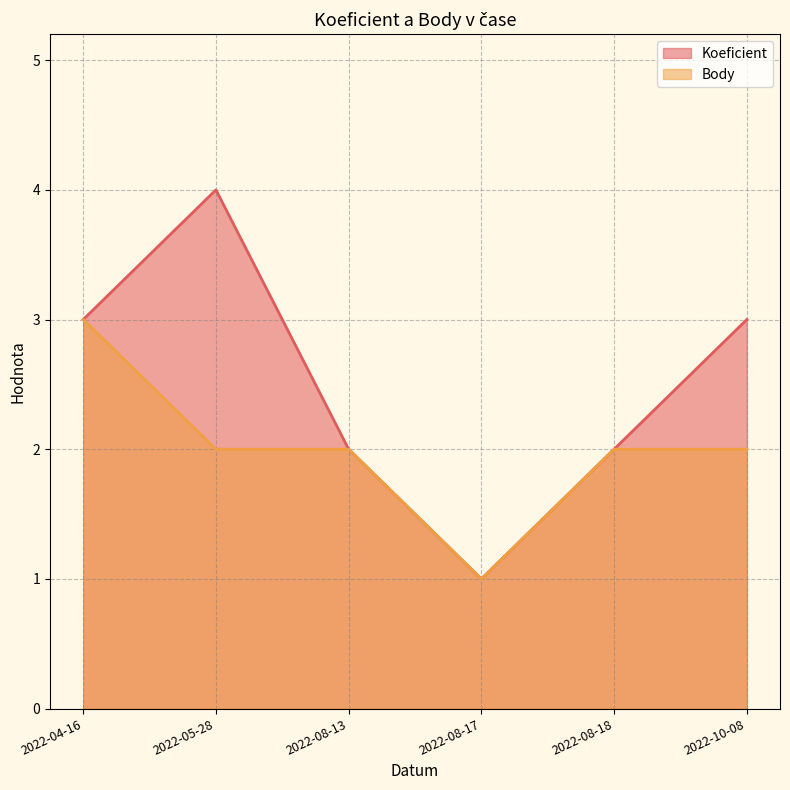

True or false: Body and Koeficient cross at least once.

False